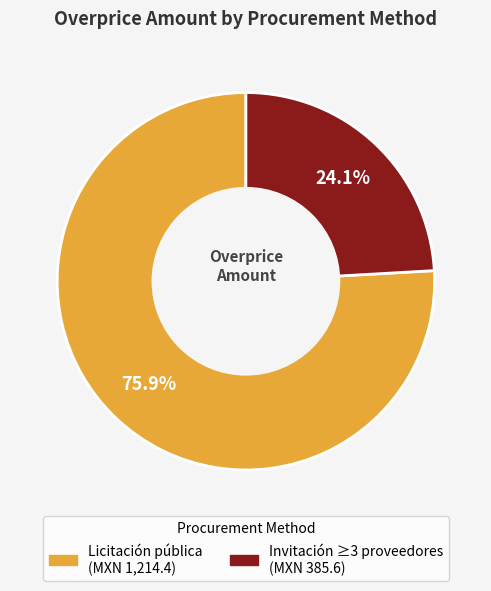

Is there a majority slice in this chart?

Yes